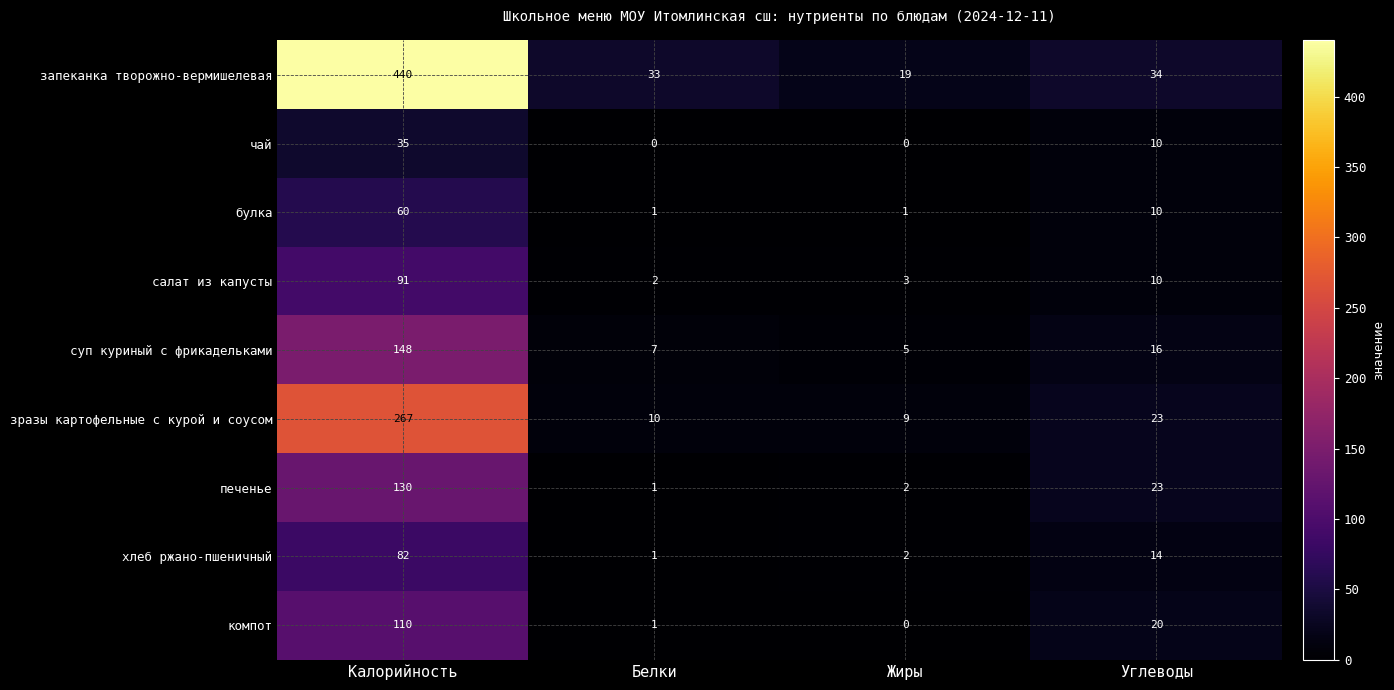

At which label is компот closest to 55?

Углеводы